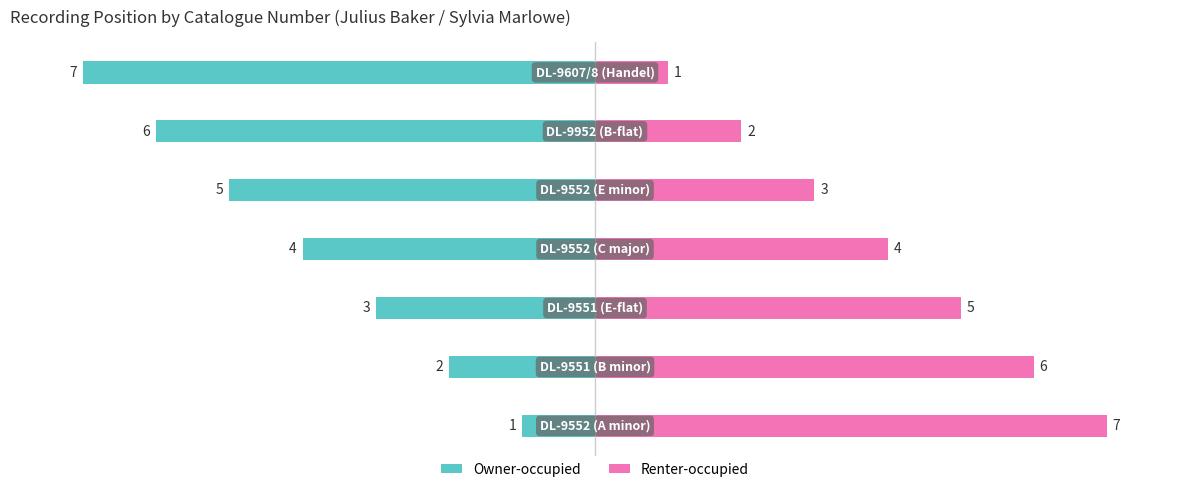

What is the greatest value displayed?

7